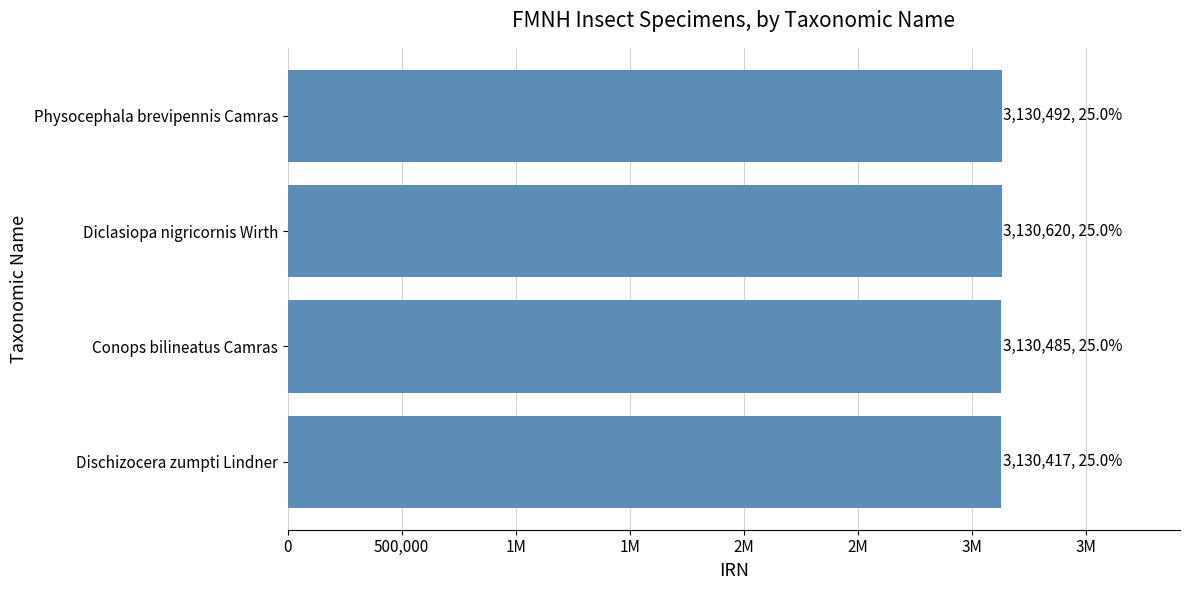

What is the average value?

3130504